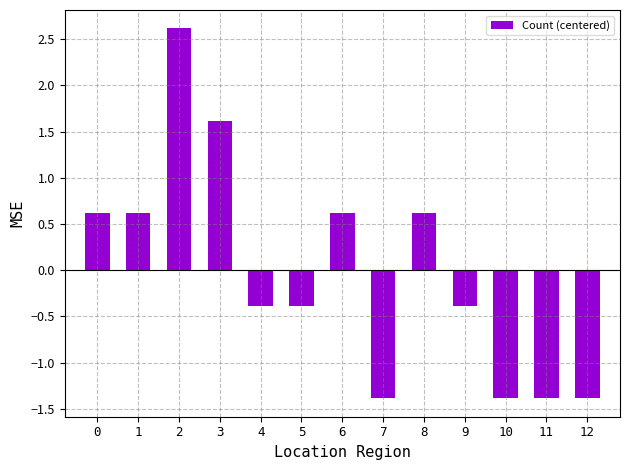

Reading left to right, what are all the values shown in this chart?

0=0.6	1=0.6	2=2.6	3=1.6	4=-0.4	5=-0.4	6=0.6	7=-1.4	8=0.6	9=-0.4	10=-1.4	11=-1.4	12=-1.4